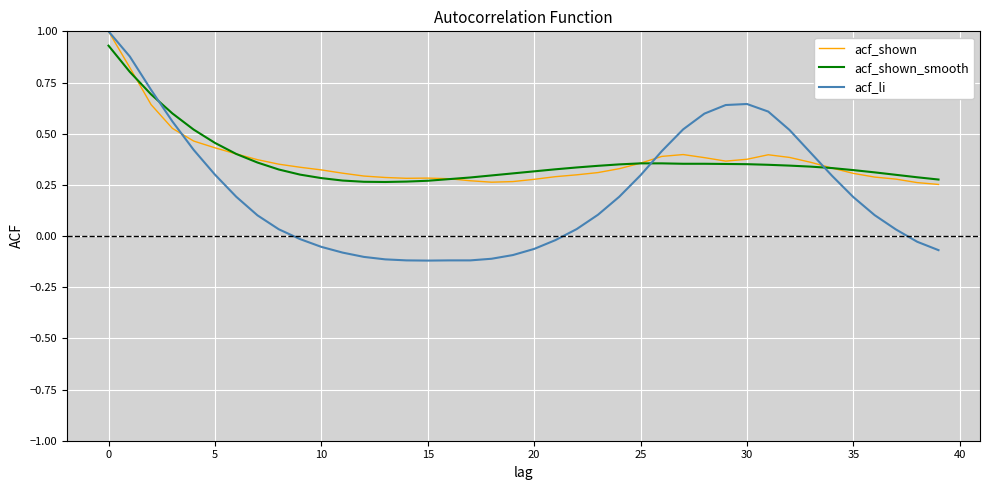

What is the greatest value displayed?

1.0